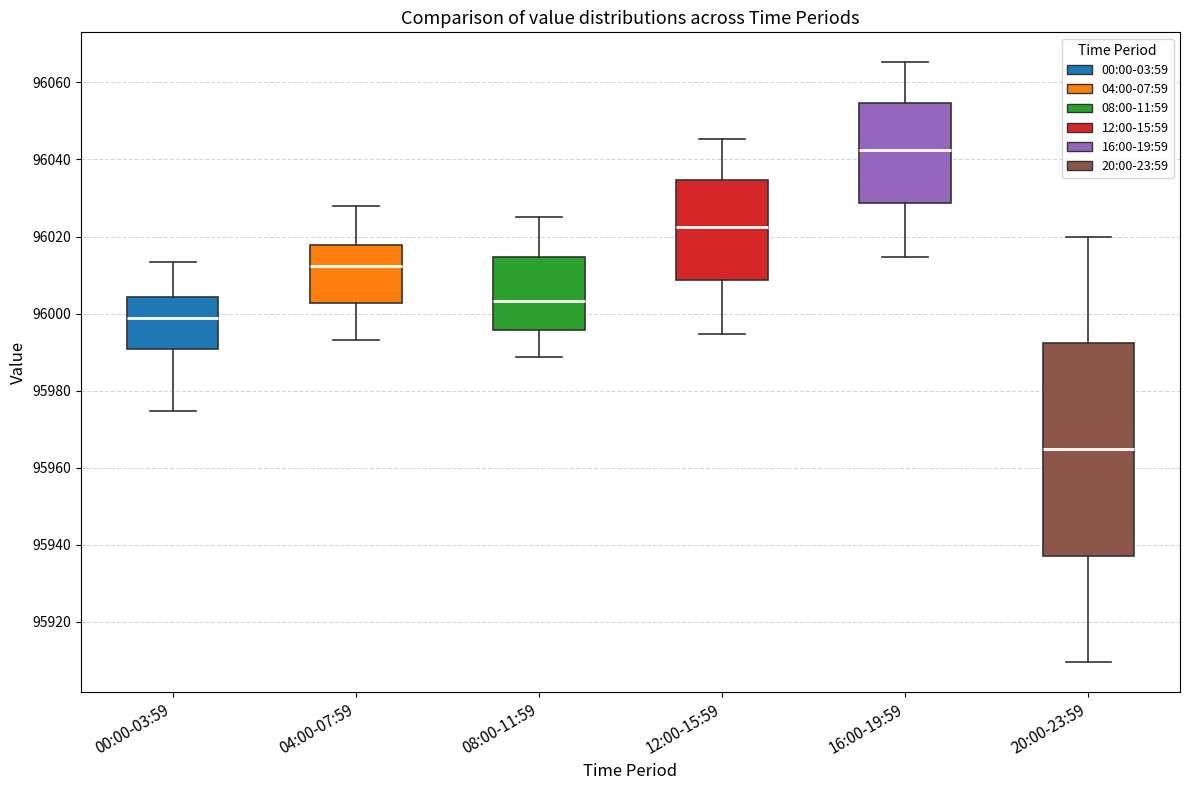

Which box has the lowest median line?

20:00-23:59